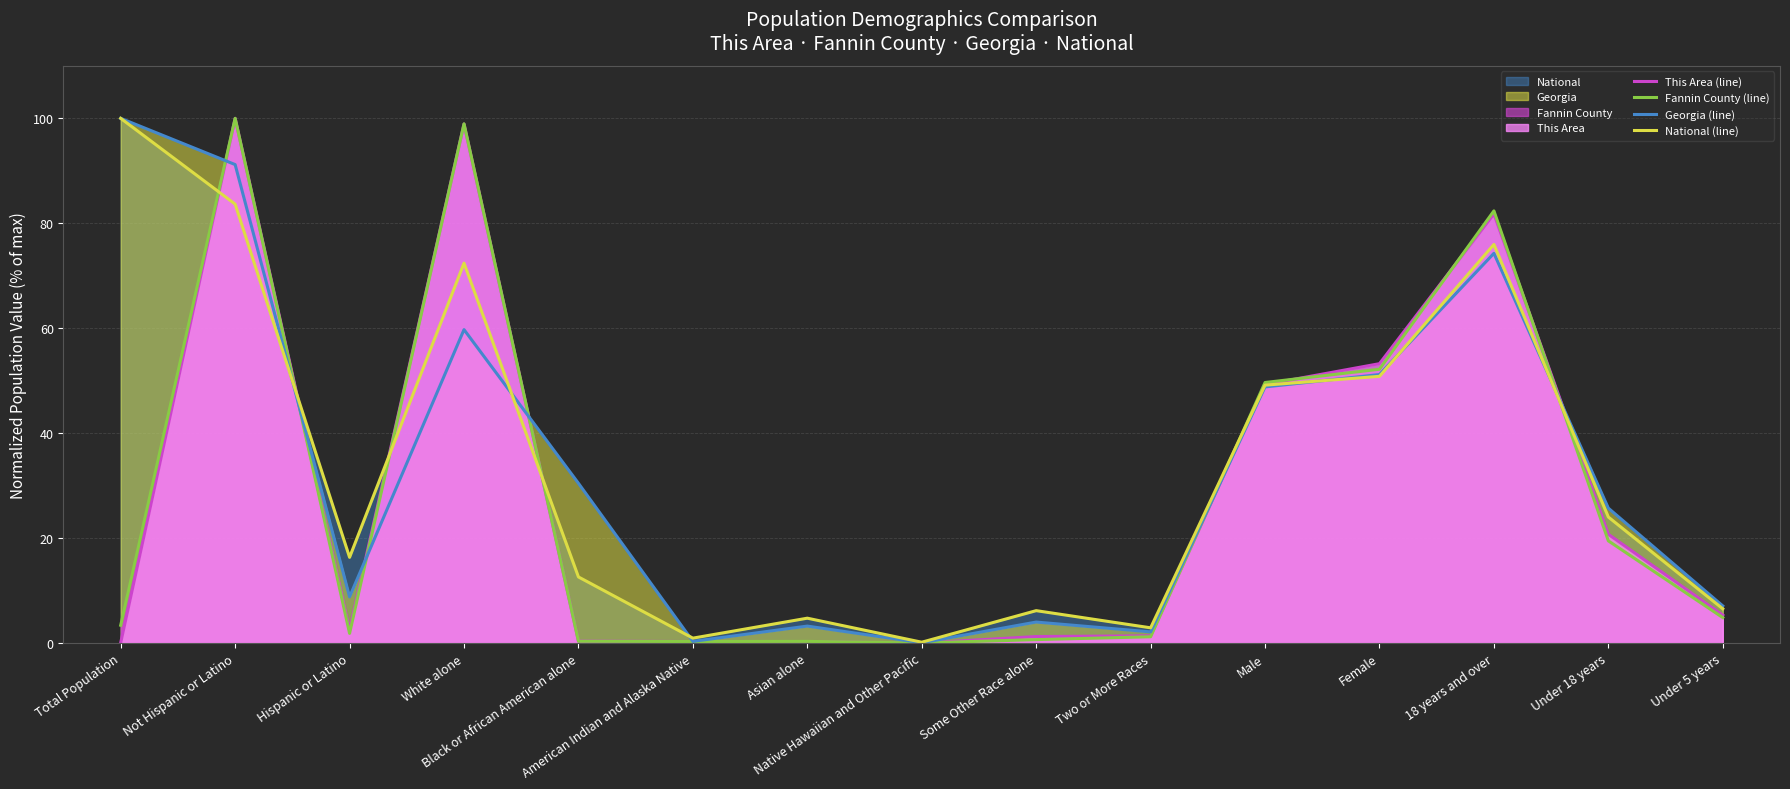

What is the value of the Georgia (line) point at the 3rd from the left?

8.8